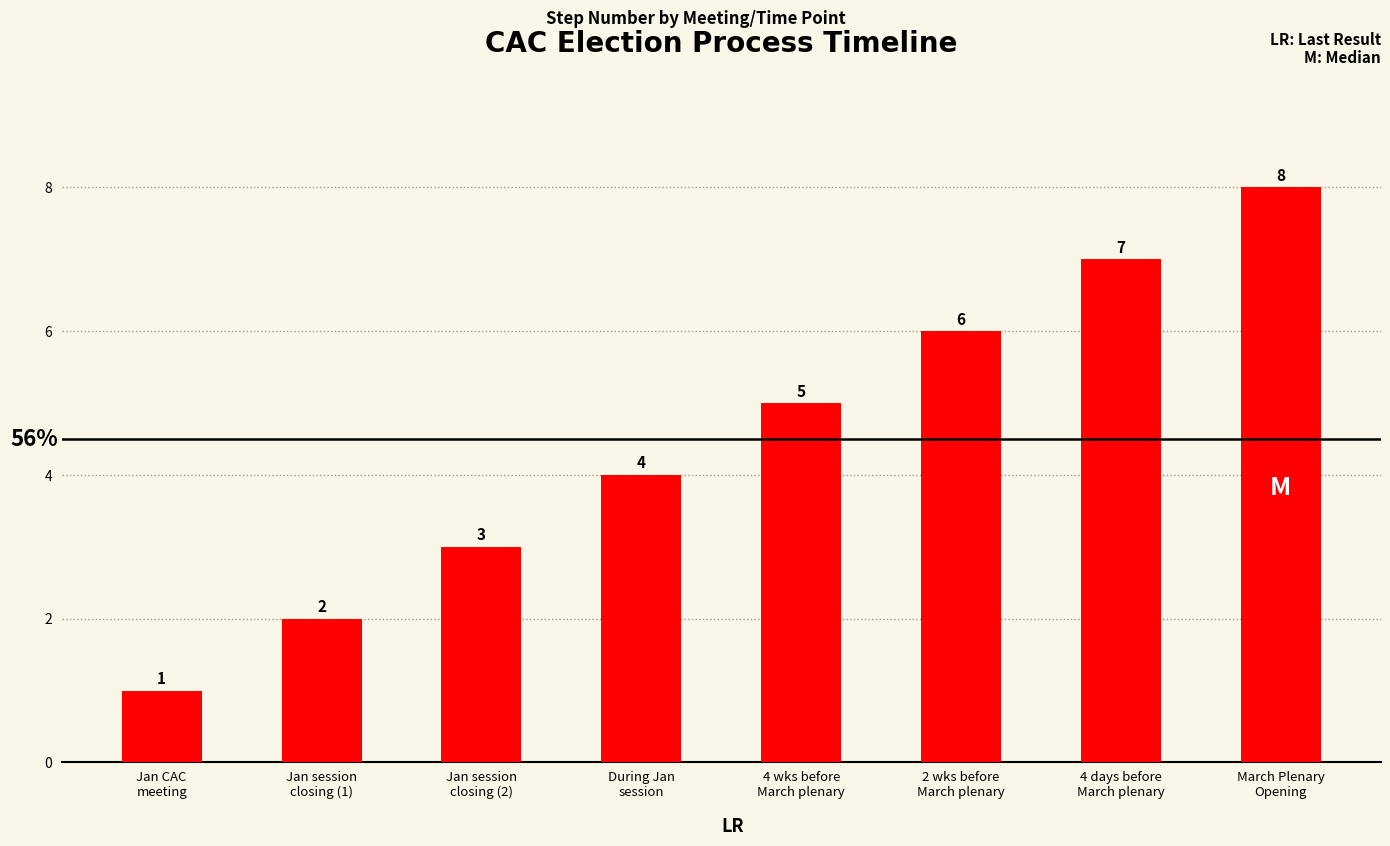

Approximately how many times larger is the value at Jan session
closing (1) compared to 4 wks before
March plenary?

0.4